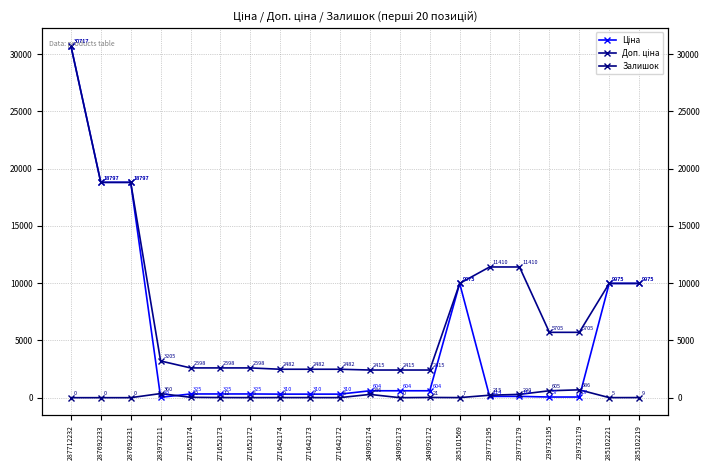

Rank the series by their maximum value, from lowest to highest.

Залишок, Ціна, Доп. ціна